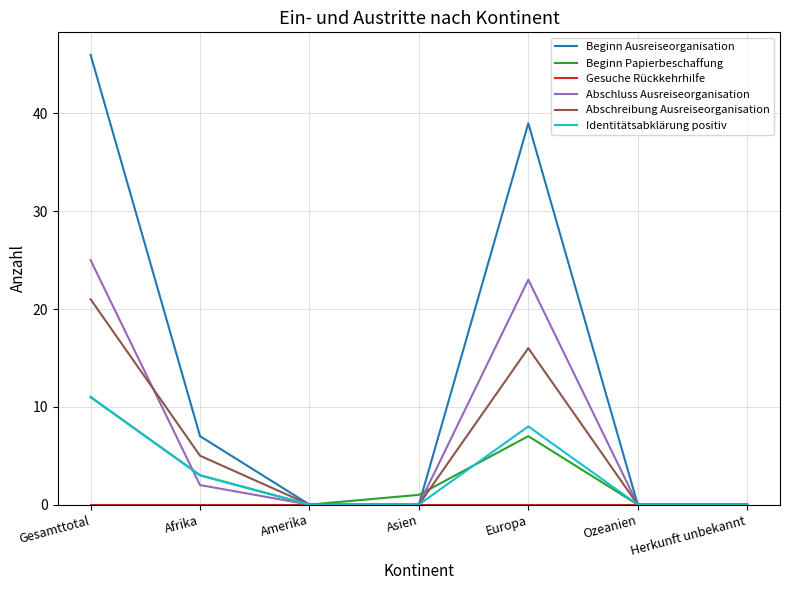

Is the value of Beginn Ausreiseorganisation at Afrika greater than the value of Abschluss Ausreiseorganisation at Amerika?

Yes